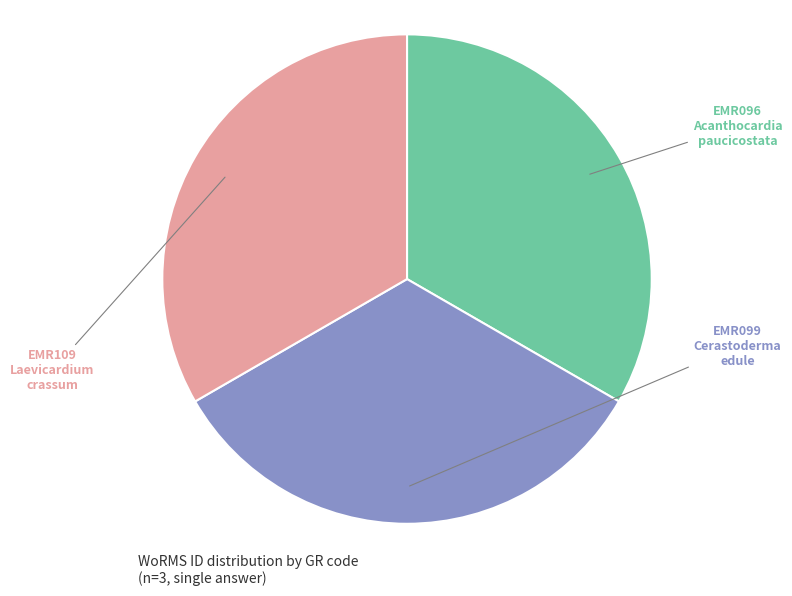

Is there any slice that represents more than half of the pie?

No